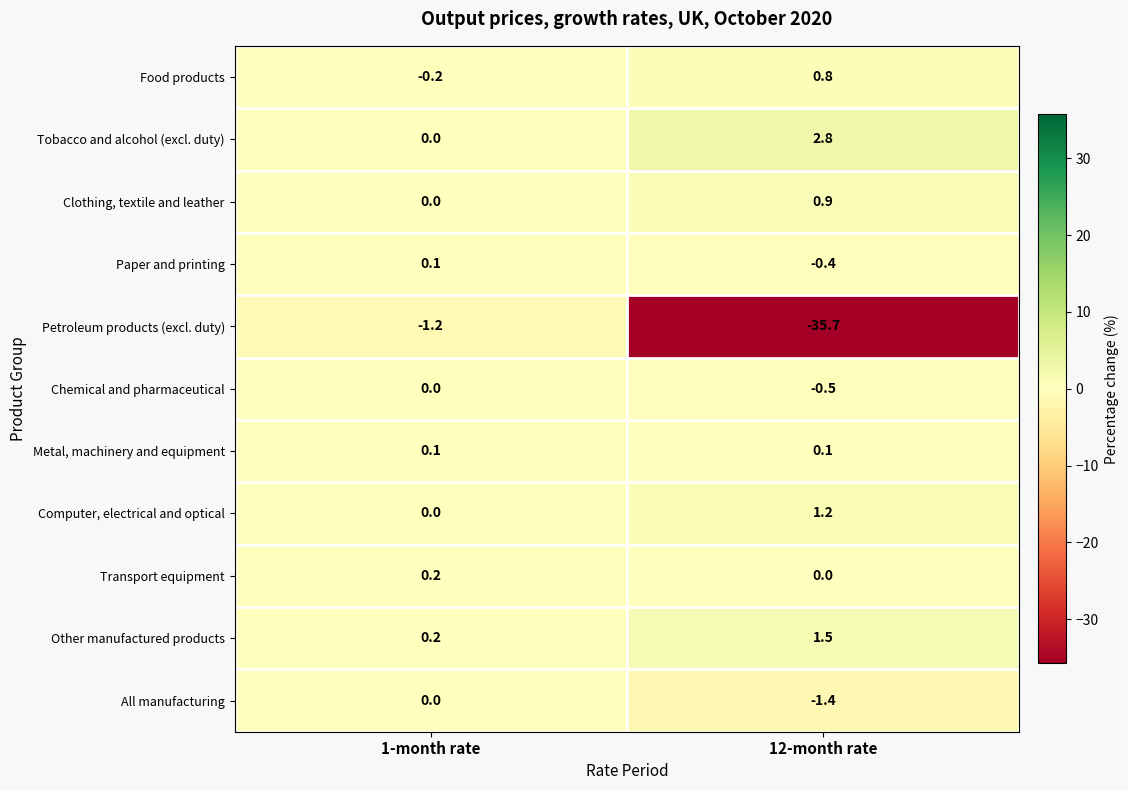

How many values in the Food products series are below 0?

1